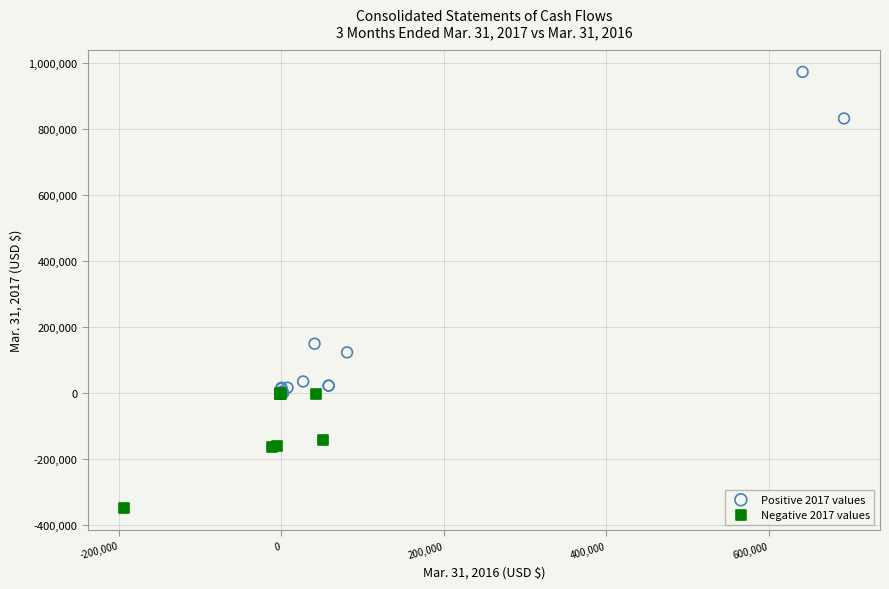

Which series contains the highest Y value?

Positive 2017 values